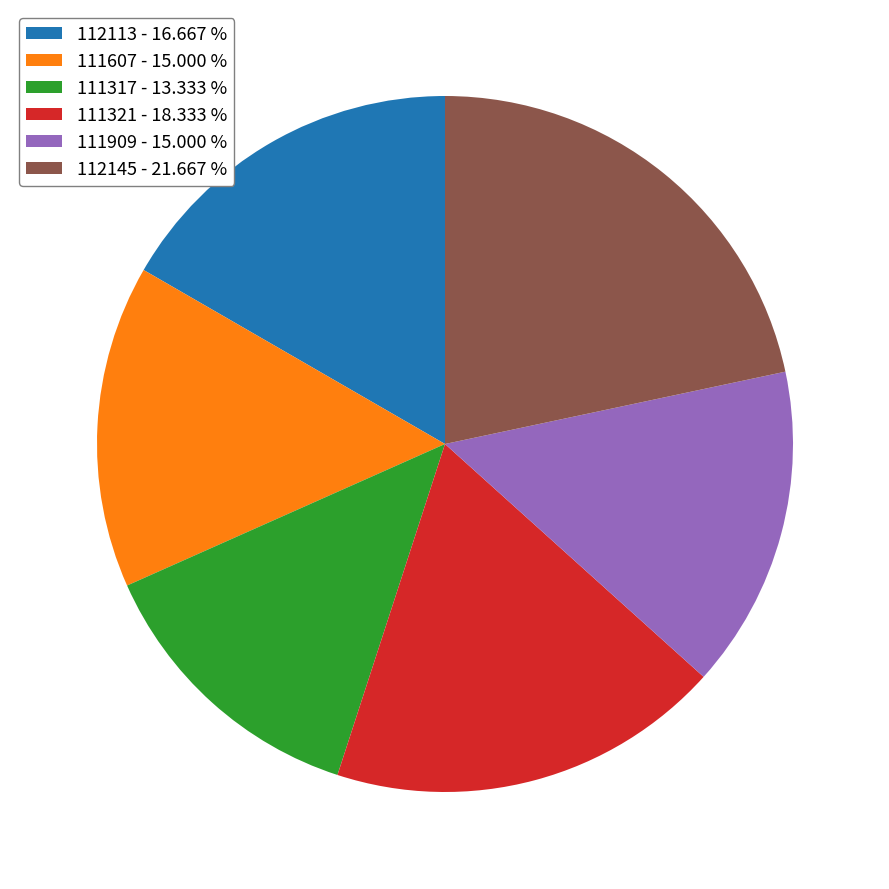

The 111321 slice represents 18% of the pie. True or false?

True